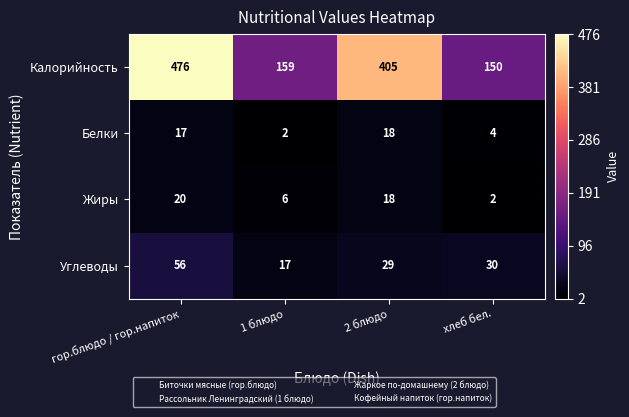

True or false: Калорийность has a value of 405 at 2 блюдо.

True